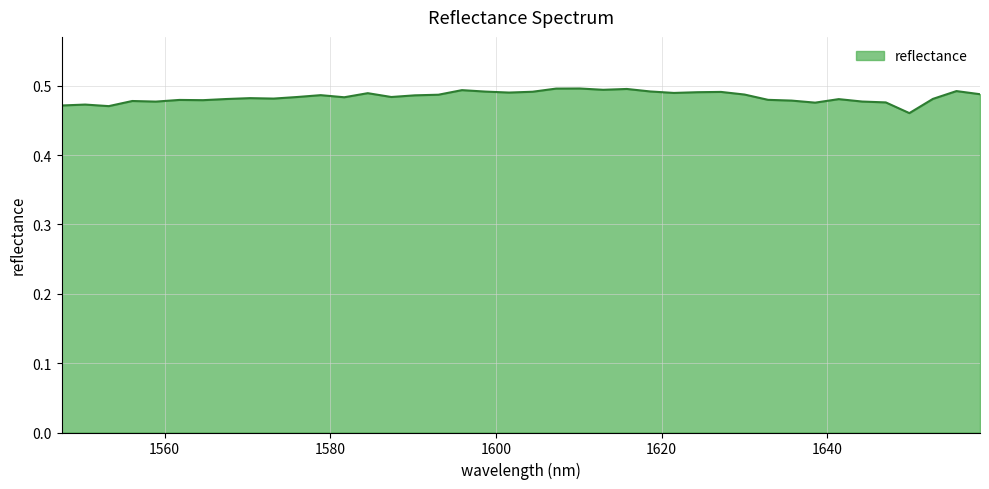

What is the minimum value shown in the chart?

0.5